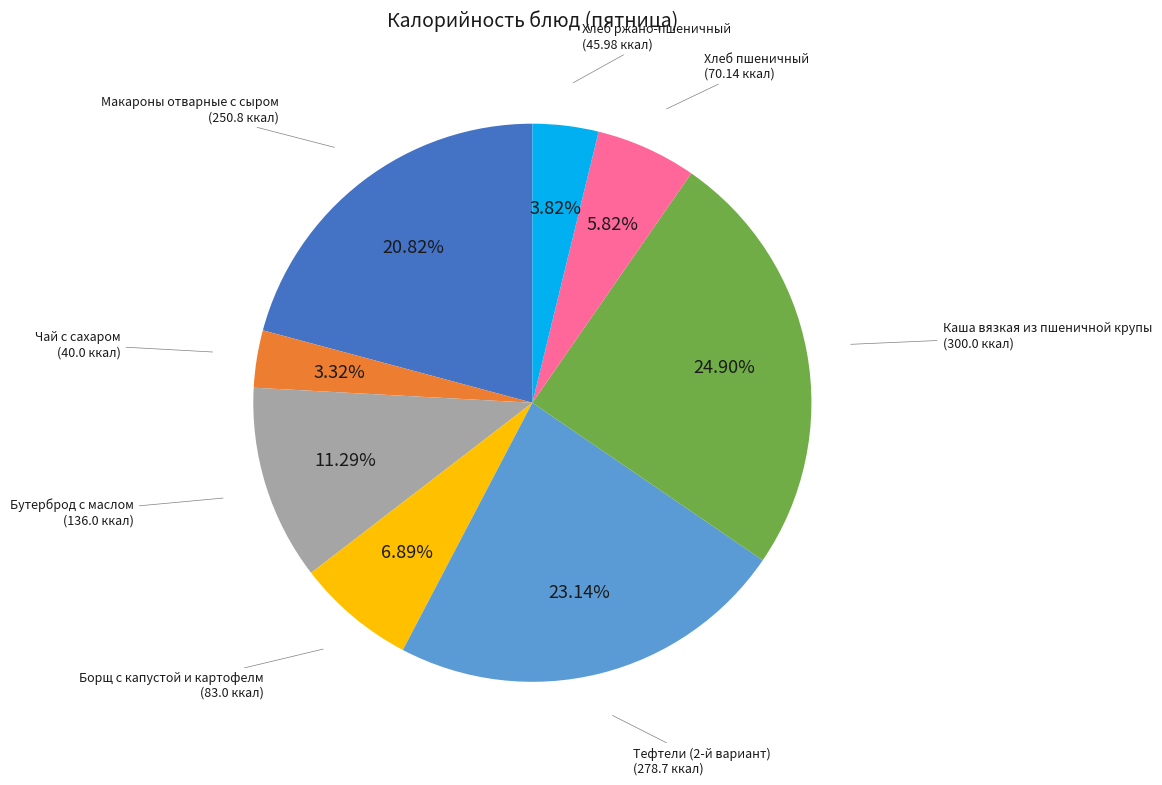

Which has a higher value, Макароны отварные с сыром or Хлеб ржано-пшеничный?

Макароны отварные с сыром